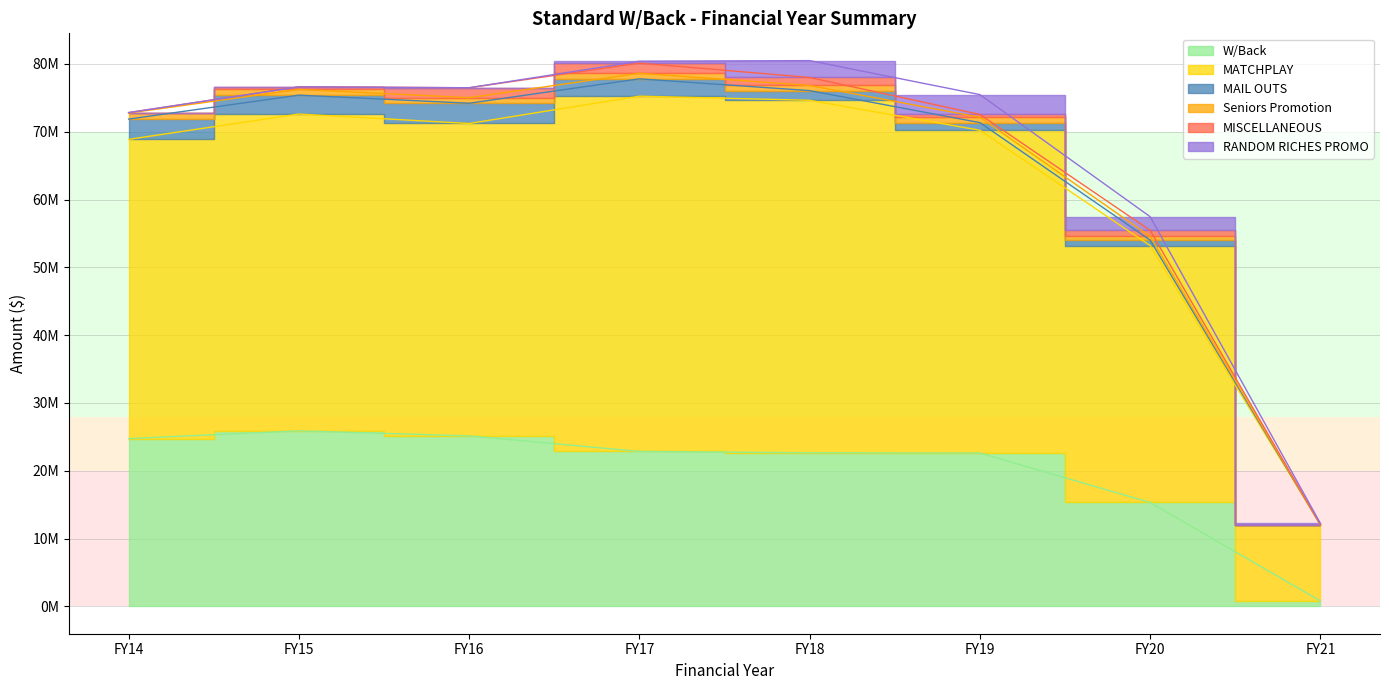

Read the Seniors Promotion value at FY17.

78611539.0